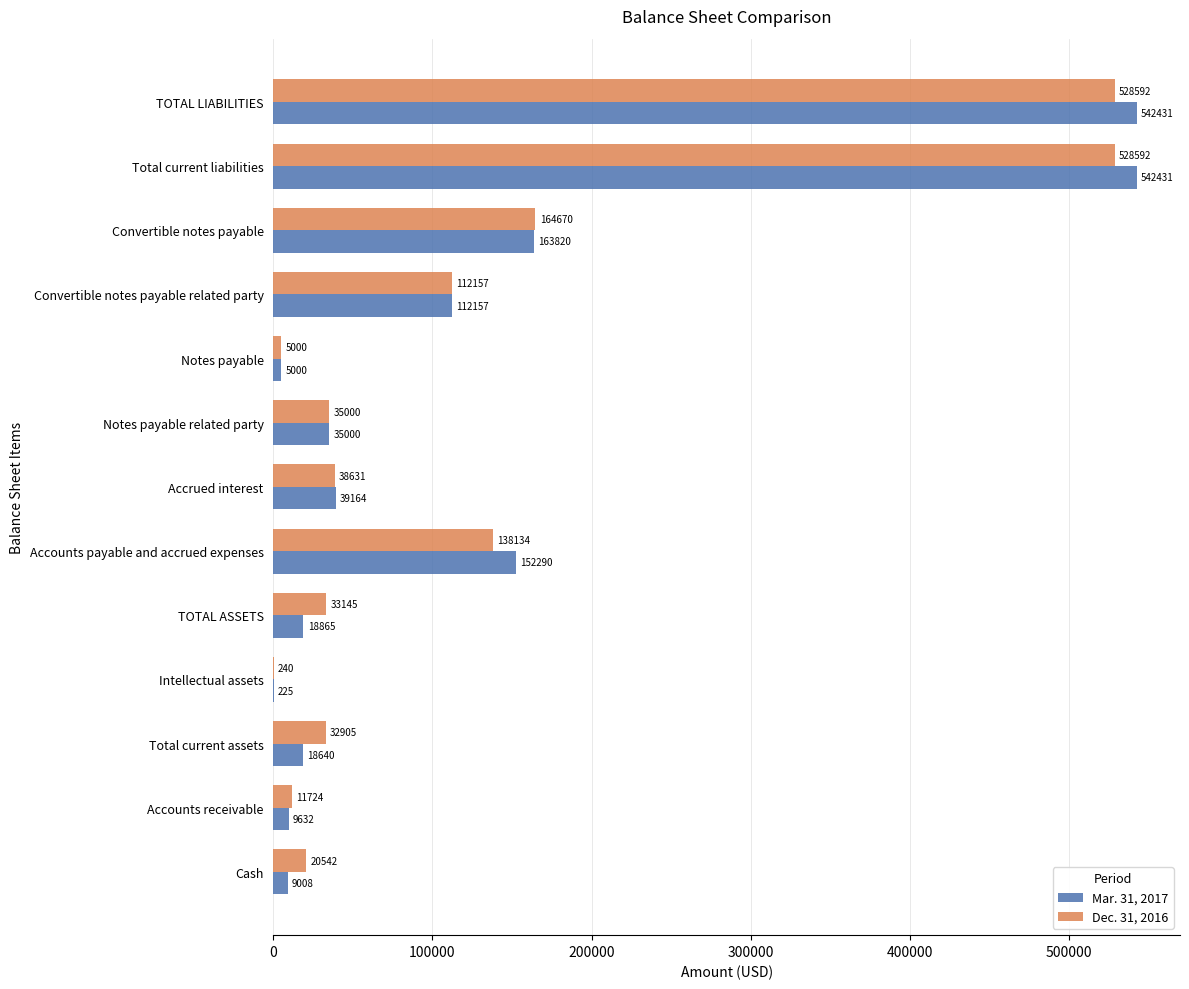

Read the Mar. 31, 2017 value at Total current assets, to the nearest 10.

18640